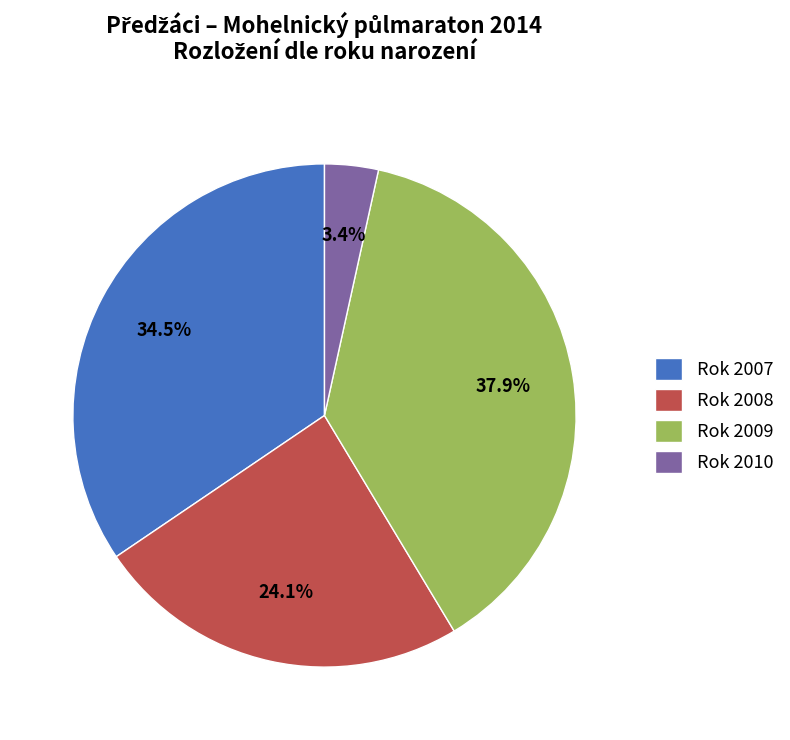

Count the number of slices in the pie.

4